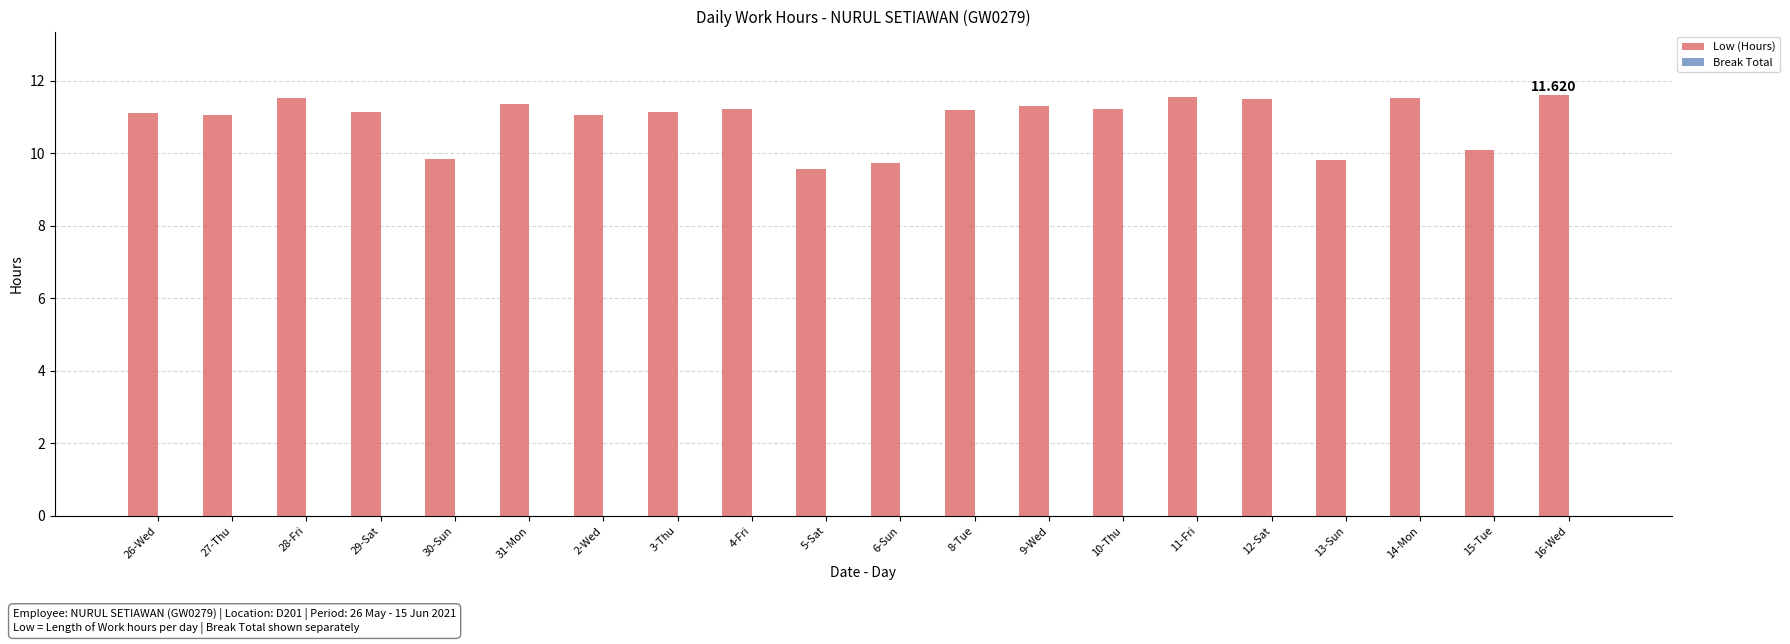

How many bars are there in total?

20